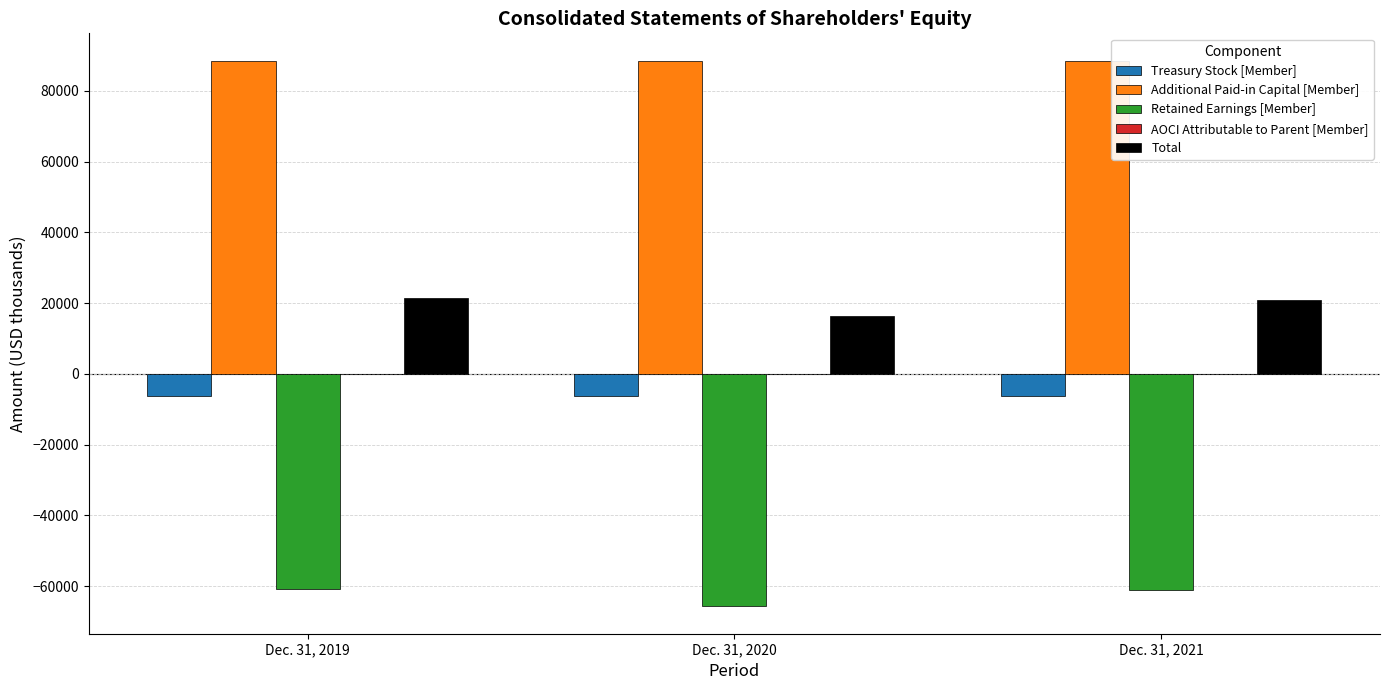

What is the highest value of the Additional Paid-in Capital [Member] series?

88580